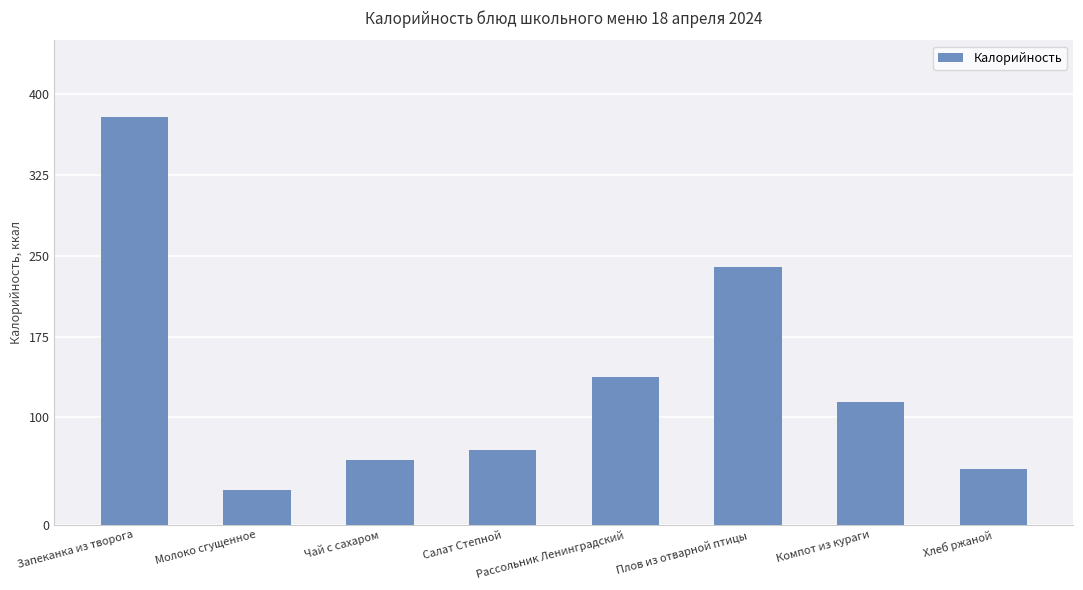

Between Рассольник Ленинградский and Молоко сгущенное, which is larger?

Рассольник Ленинградский